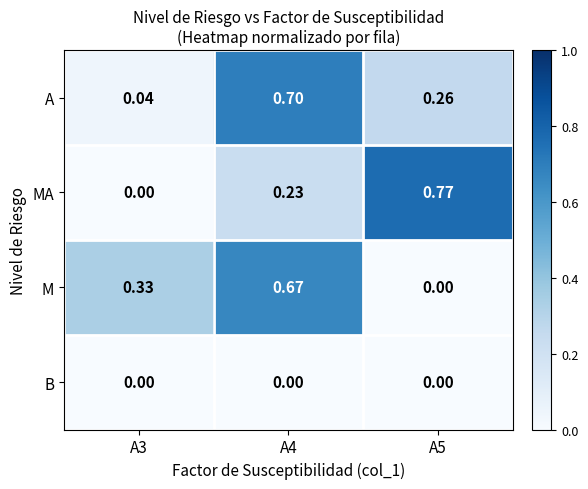

How many positive values does the MA series have?

2